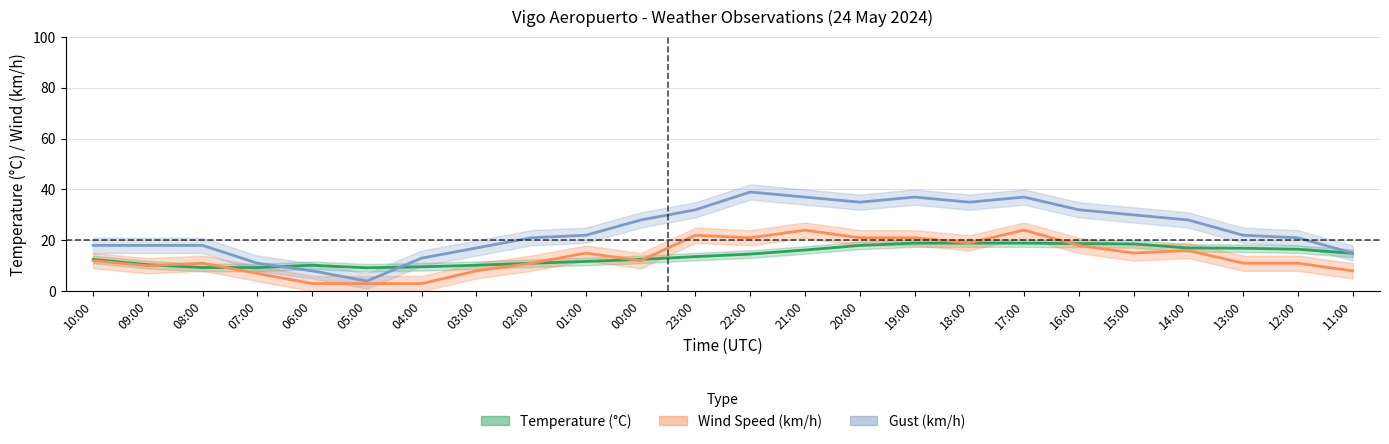

In gust, how many points are lower than both neighbors (excluding endpoints)?

3